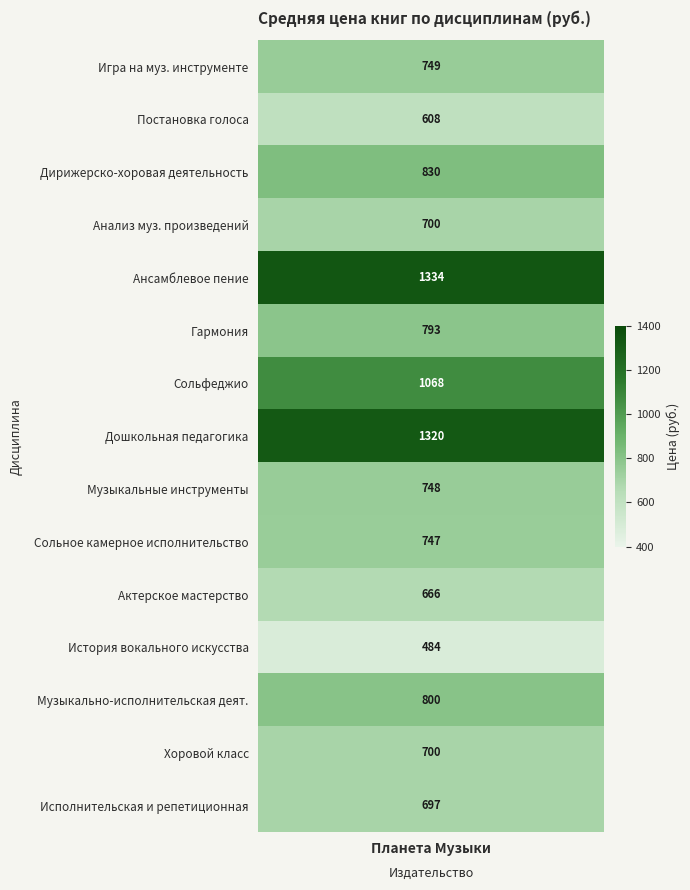

Reading left to right, list all the values displayed in this chart.

749.1	607.7	830.2	699.8	1333.8	793.1	1068.1	1320.0	748.0	746.9	665.5	484.0	799.7	699.6	697.4